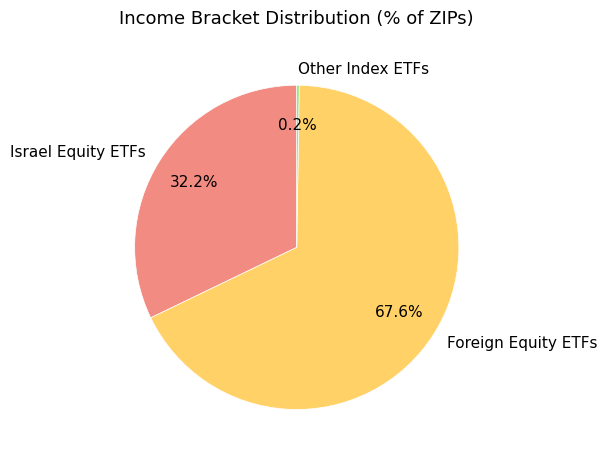

What percentage do Israel Equity ETFs and Foreign Equity ETFs together represent?

99.8%